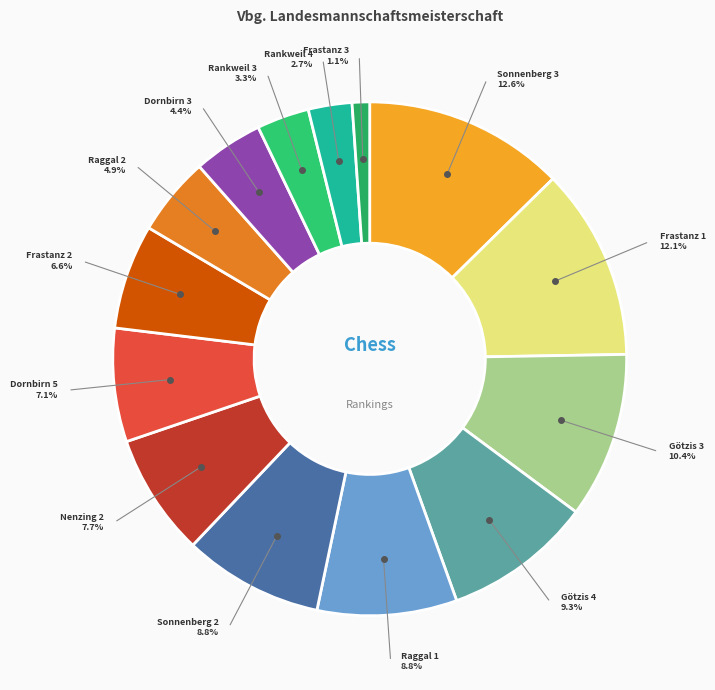

How many segments does this pie chart have?

14